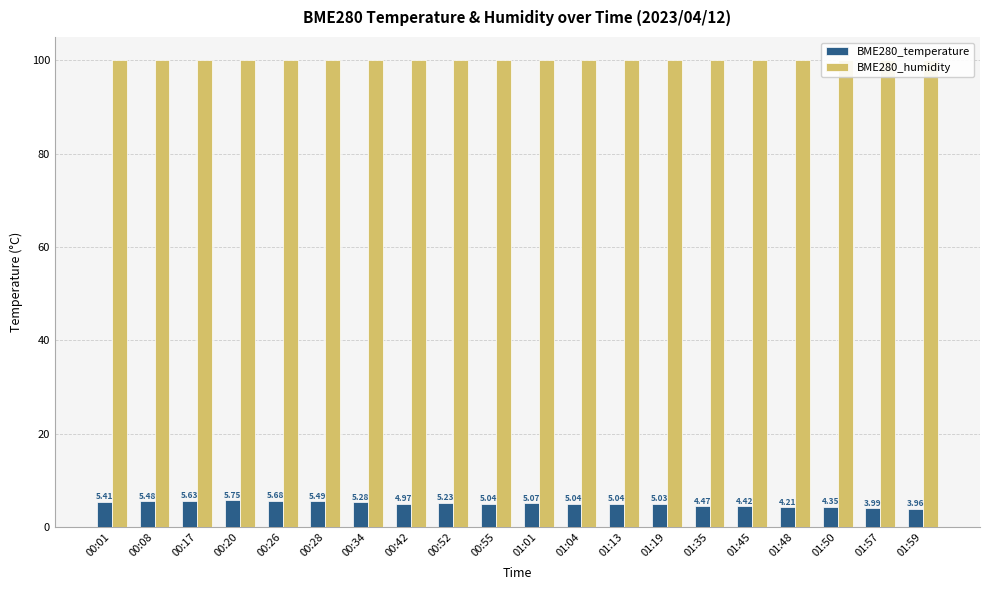

Which has a higher value, 01:45 or 00:17?

00:17